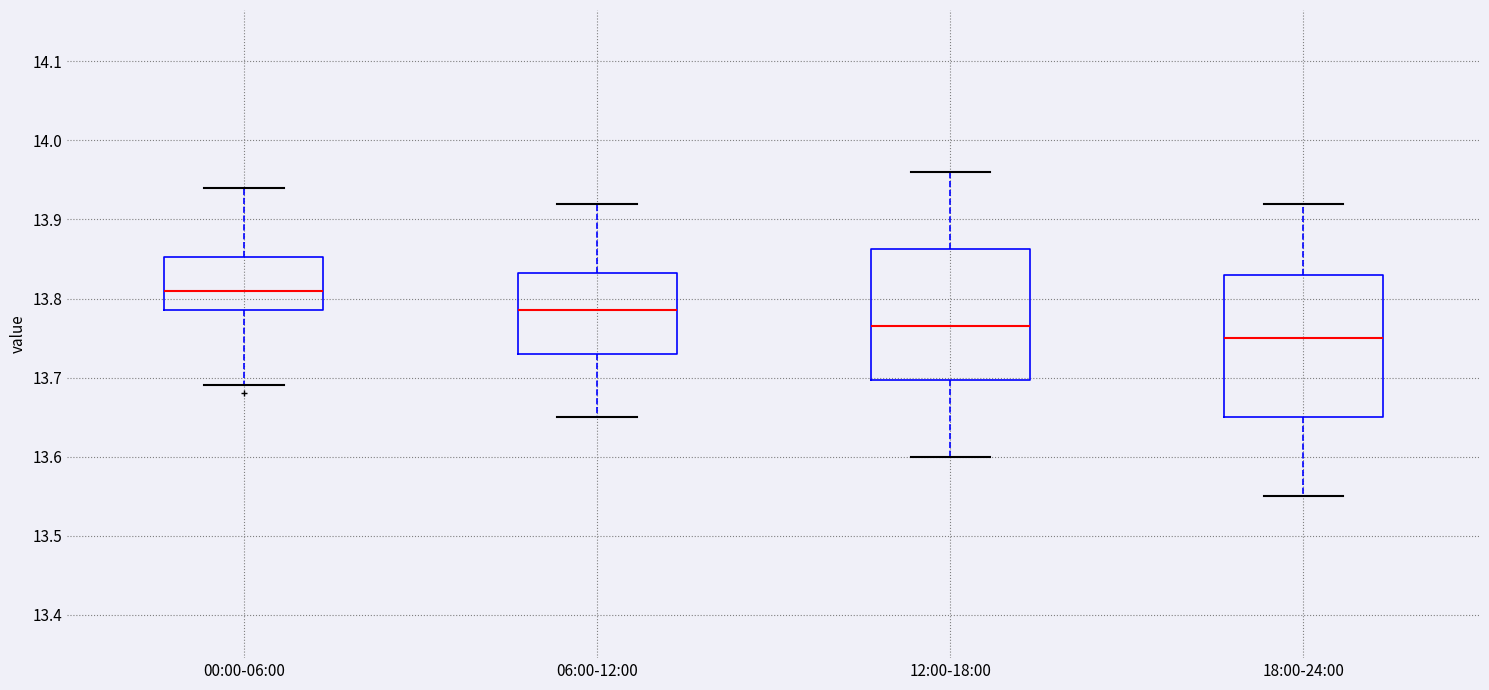

Which box has the lowest median line?

18:00-24:00